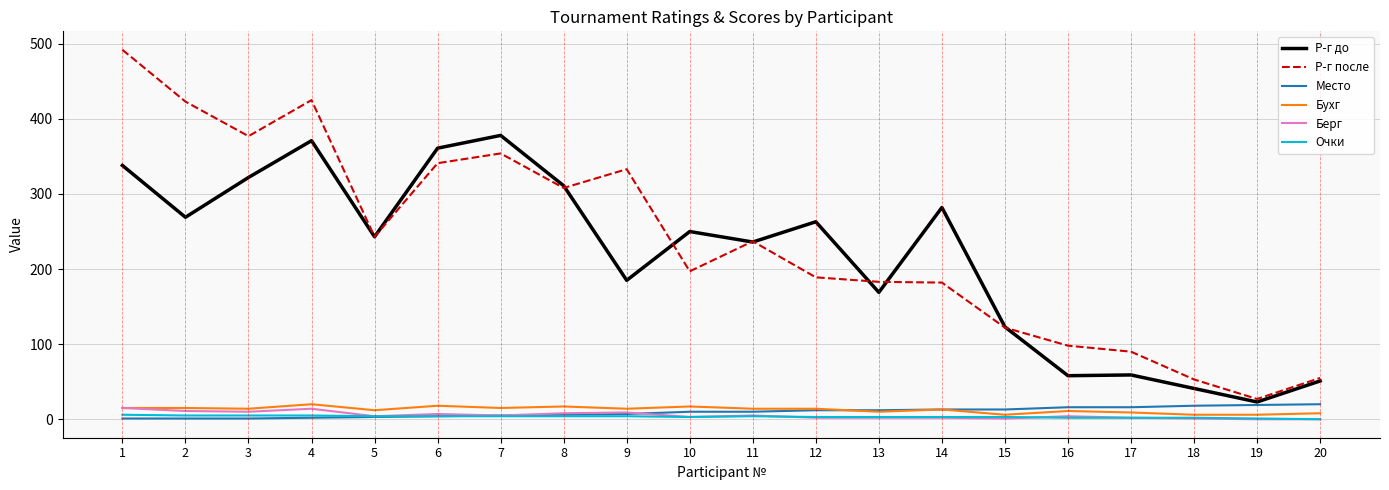

What is the greatest value displayed?

492